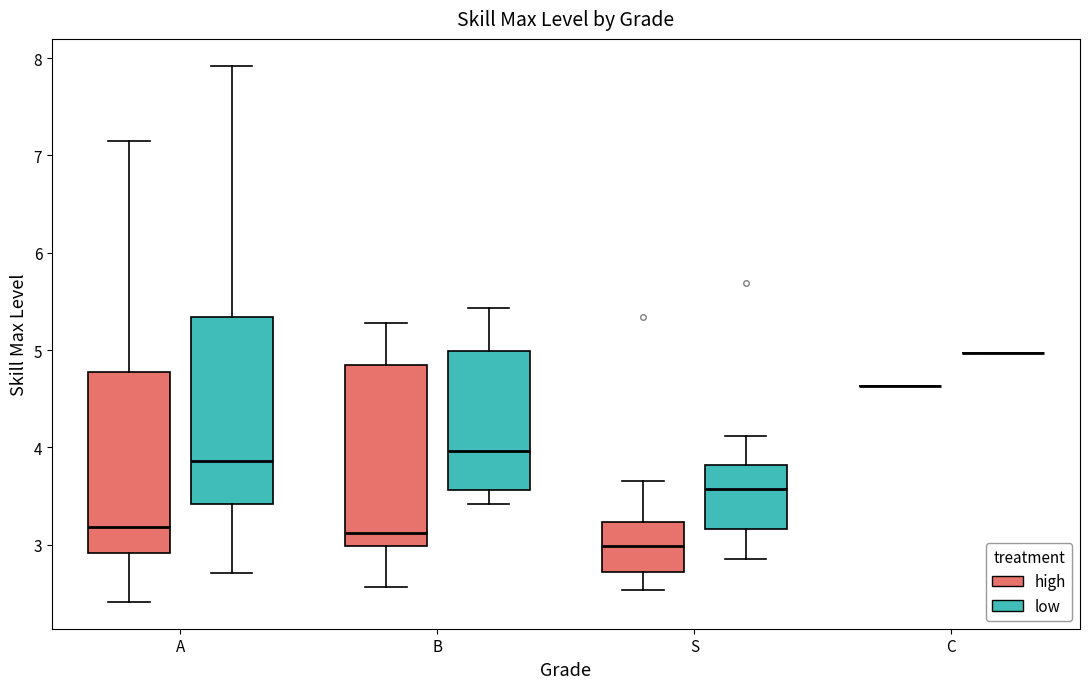

Reading left to right, read every box against the y-axis: the position of its median line, the range the box covers, and the ends of its whiskers. The values are not printed on the chart, so give them approximately, as read against the axis.

A (high): median 3.2, box 2.9 to 4.8, whiskers 2.4 to 7.1
A (low): median 3.9, box 3.4 to 5.3, whiskers 2.7 to 7.9
B (high): median 3.1, box 3.0 to 4.8, whiskers 2.6 to 5.3
B (low): median 4.0, box 3.6 to 5.0, whiskers 3.4 to 5.4
S (high): median 3.0, box 2.7 to 3.2, whiskers 2.5 to 3.7
S (low): median 3.6, box 3.2 to 3.8, whiskers 2.9 to 4.1
C (high): box collapsed to a line at 4.6, whiskers 4.6 to 4.6
C (low): box collapsed to a line at 5.0, whiskers 5.0 to 5.0